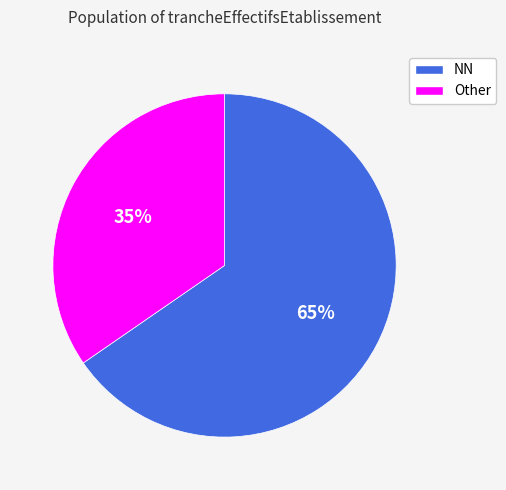

Is there any slice that represents more than half of the pie?

Yes